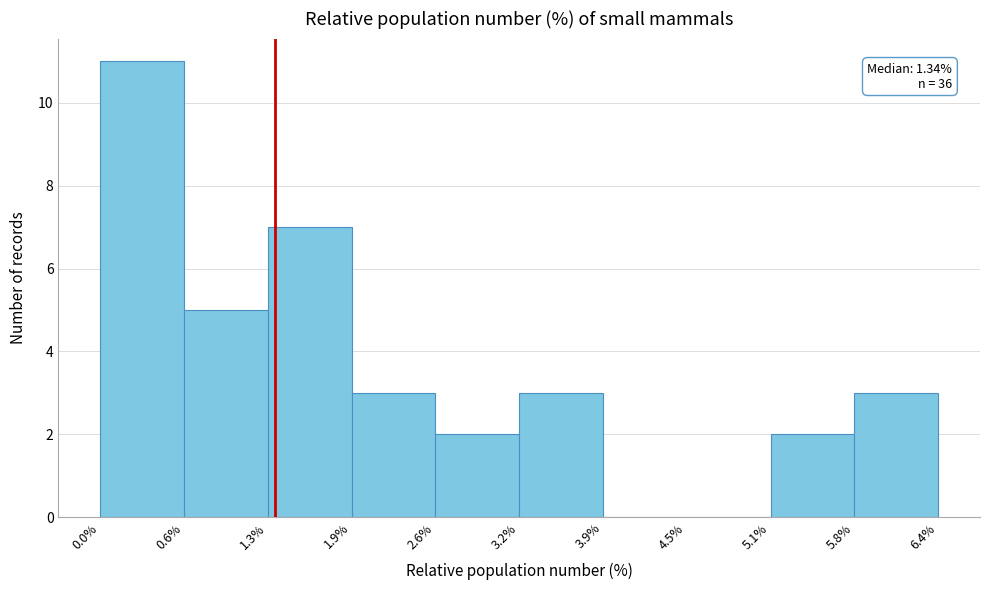

Over which range of the x-axis is the bar tallest?

0.0% to 0.6%